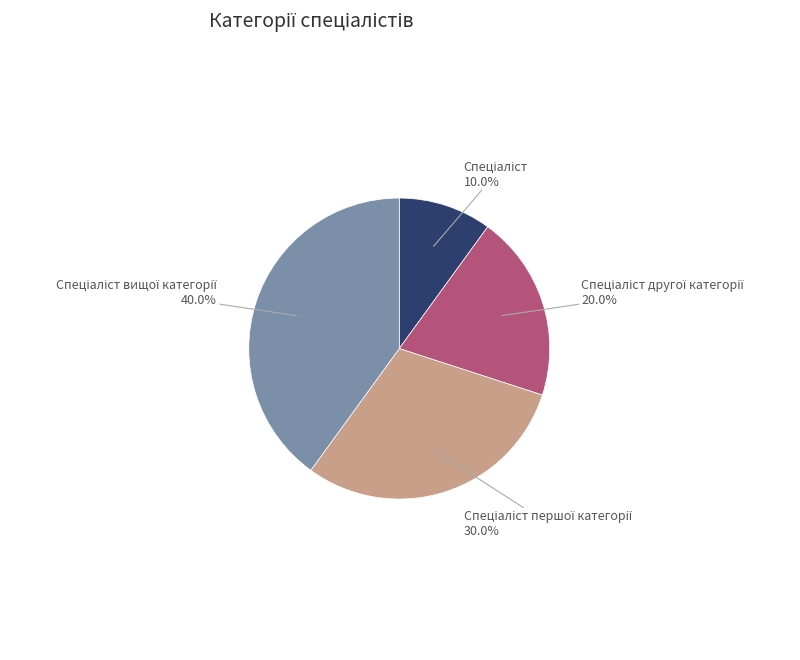

Is there a majority slice in this chart?

No